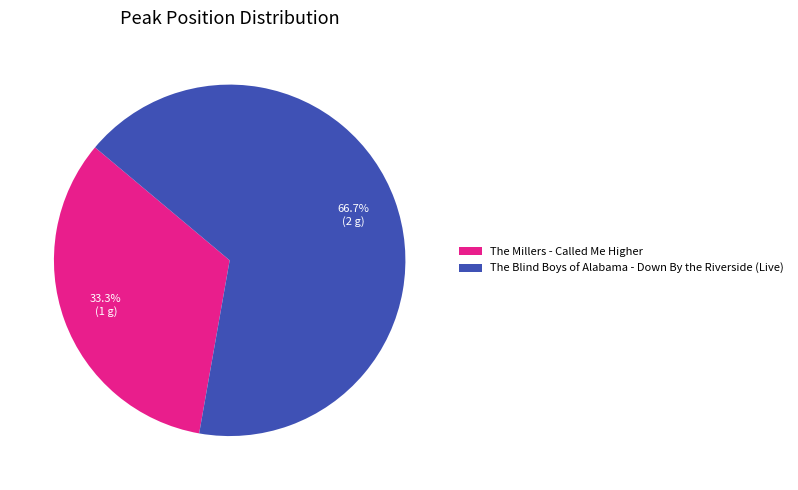

Does The Millers - Called Me Higher account for over 50% of the chart?

No